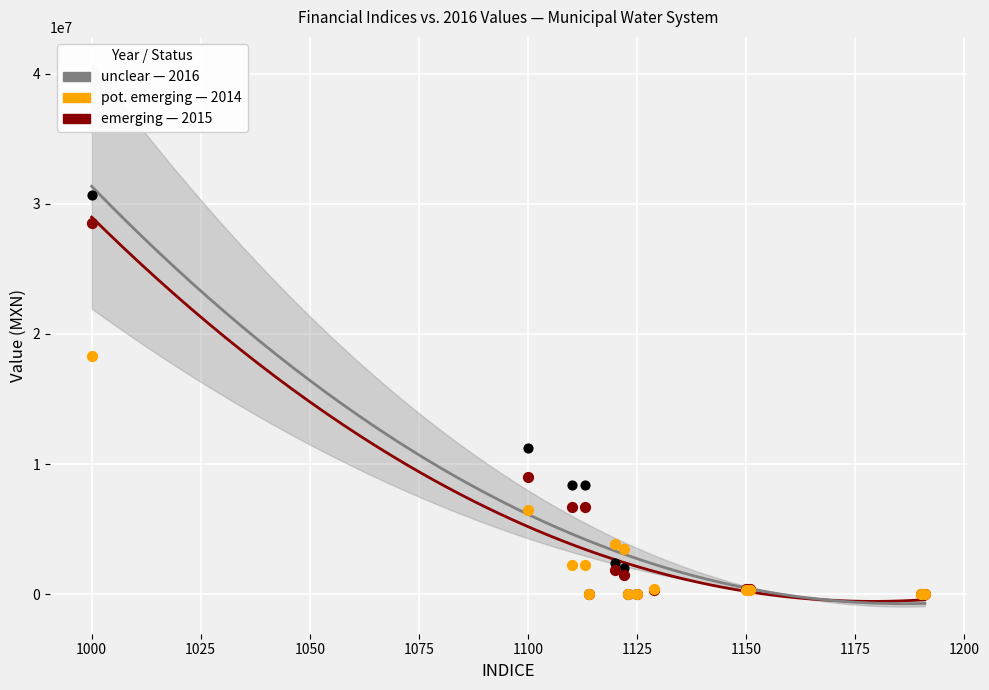

Across all series, what Y value is closest to 15328900?

18313581.5